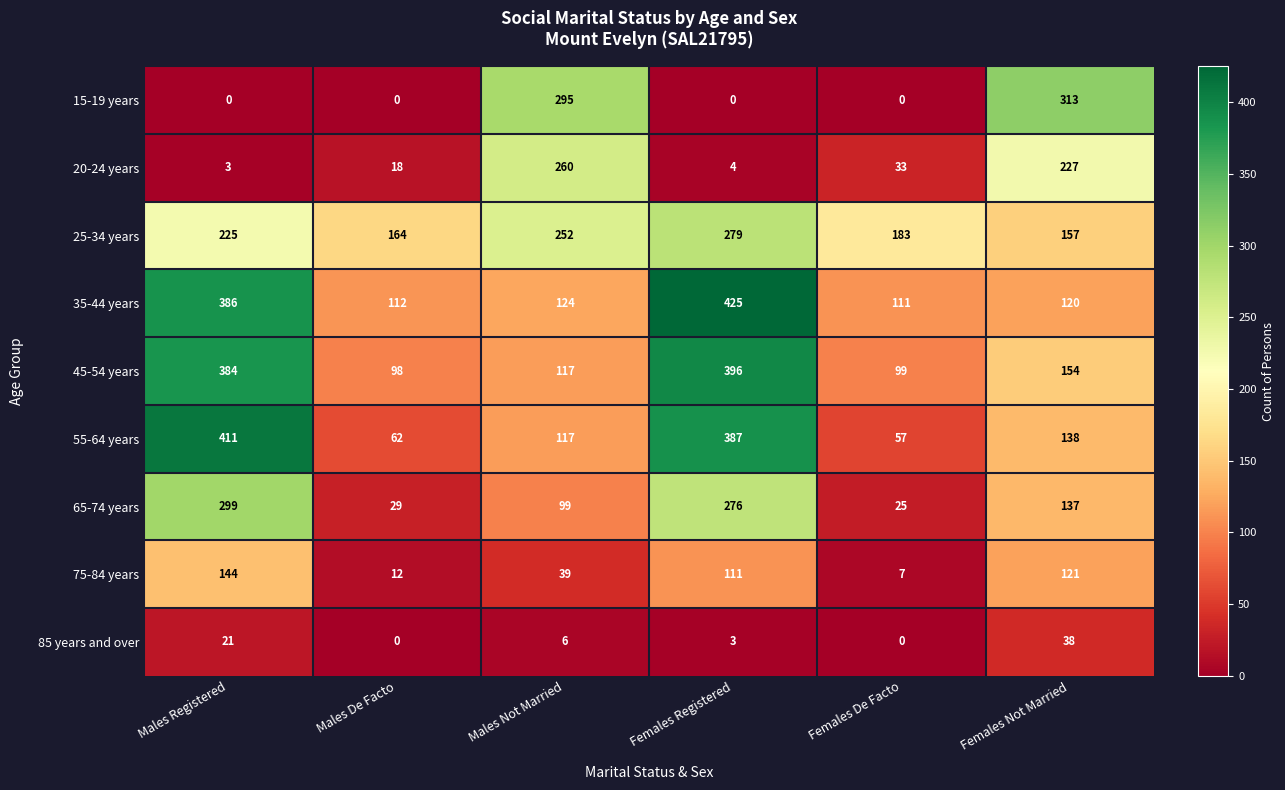

Which category has the highest value across all series?

Females Registered